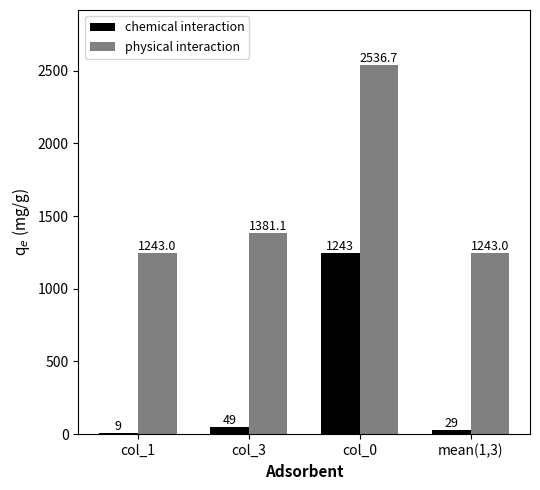

Reading left to right, list all the values displayed in this chart.

chemical interaction: 9.0	49.0	1243.0	29.0
physical interaction: 1243.0	1381.1	2536.7	1243.0